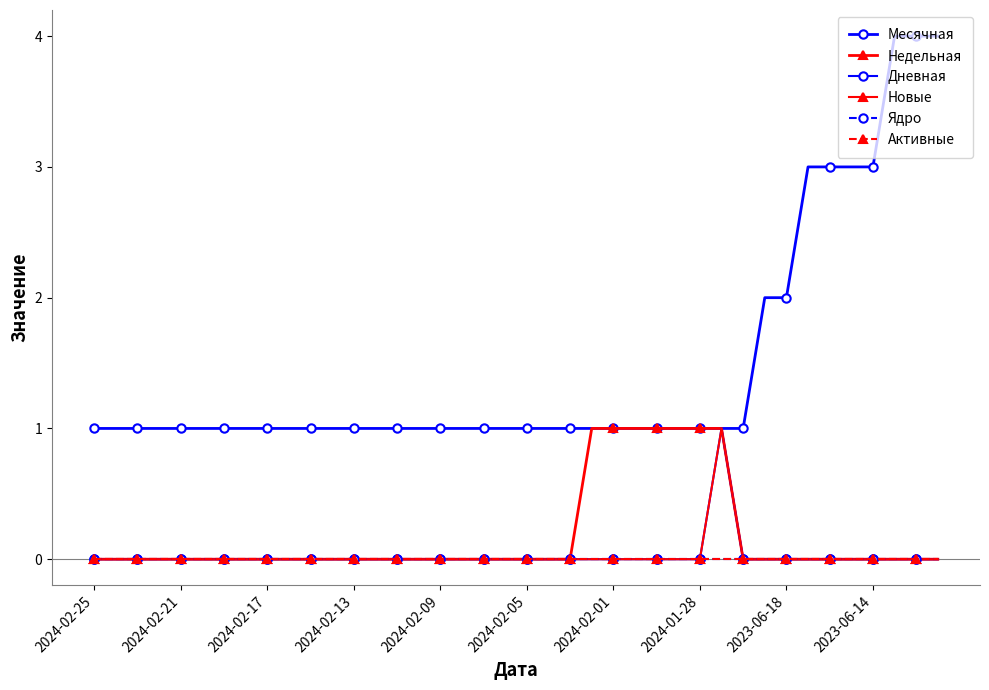

True or false: Новые and Ядро cross at least once.

False